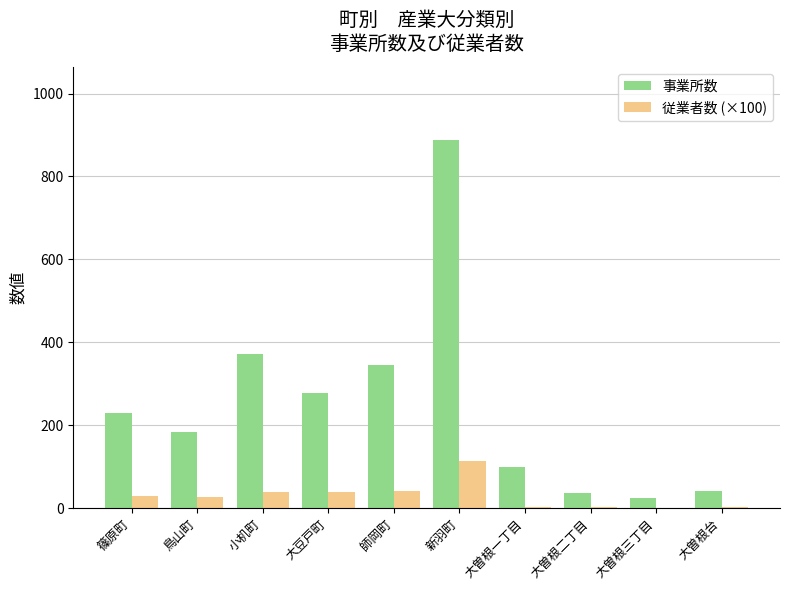

Which series has the largest range (max minus min)?

事業所数